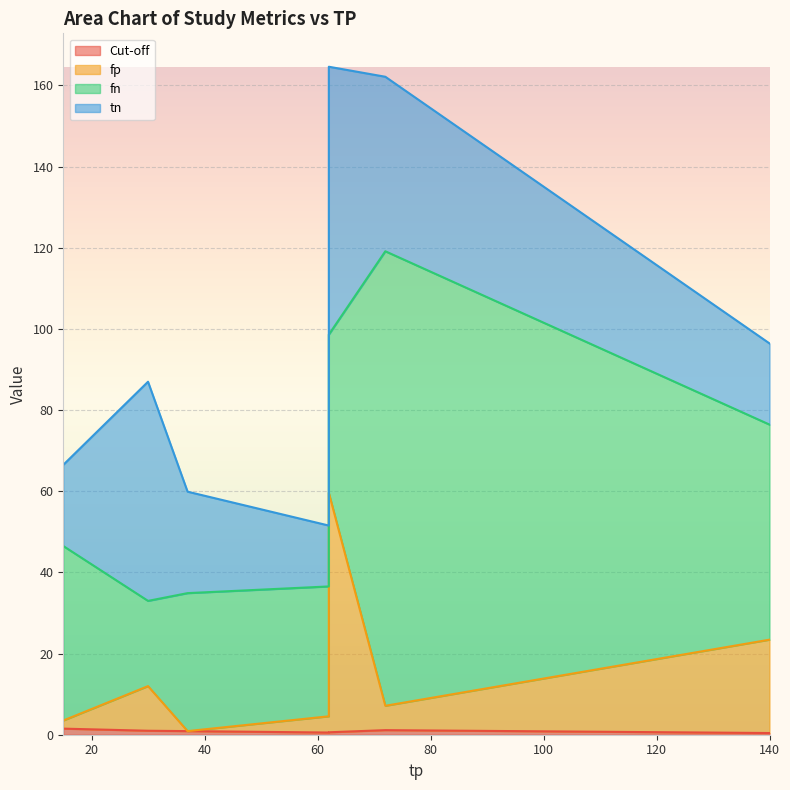

True or false: tn and Cut-off cross at least once.

False